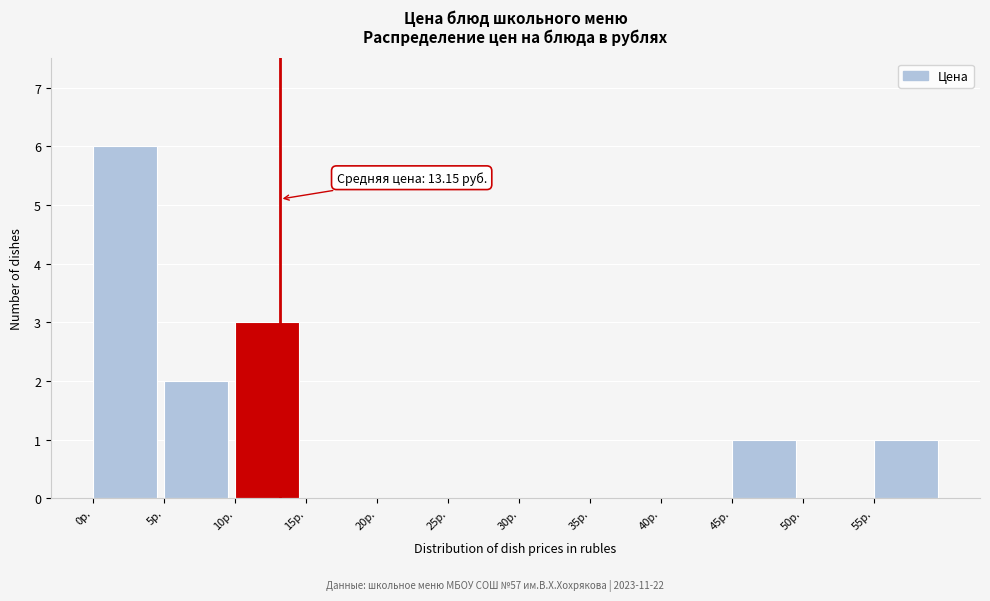

Which range on the x-axis has the tallest bar?

0 to 5